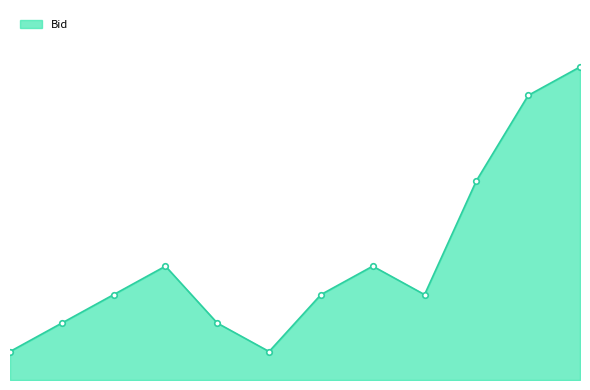

What is the difference between the second highest and minimum values?

0.1